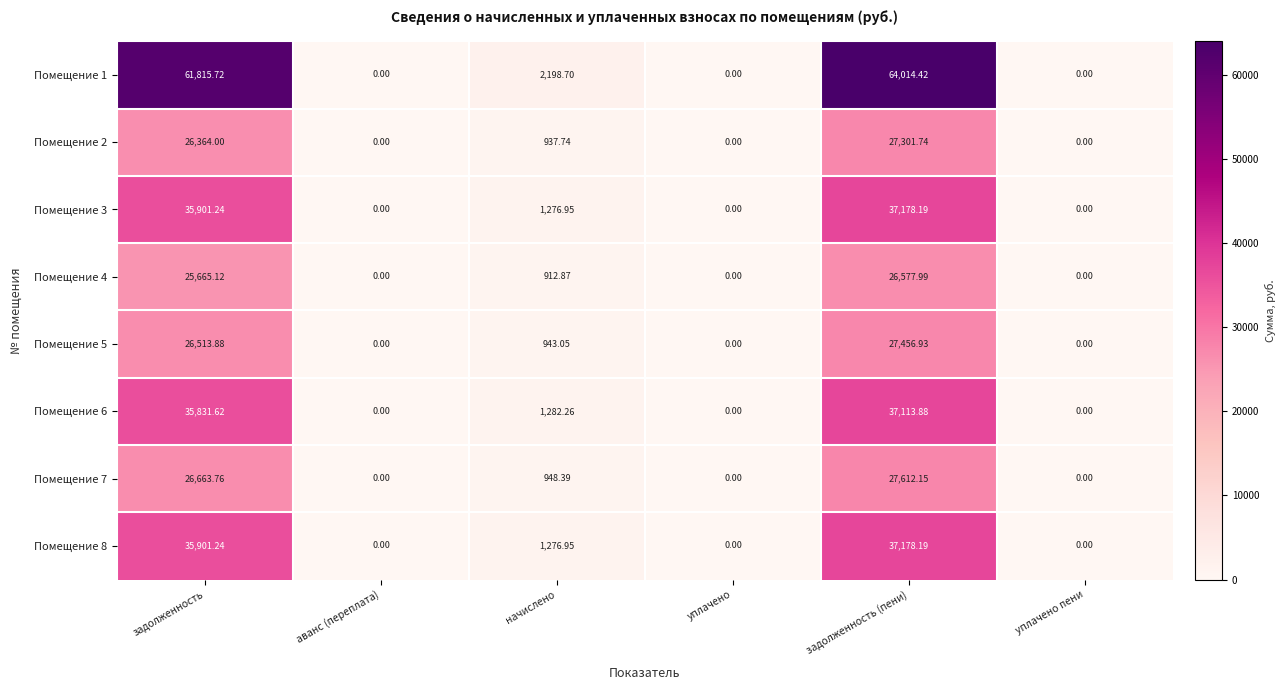

At which category is the sum across all series the highest?

задолженность (пени)